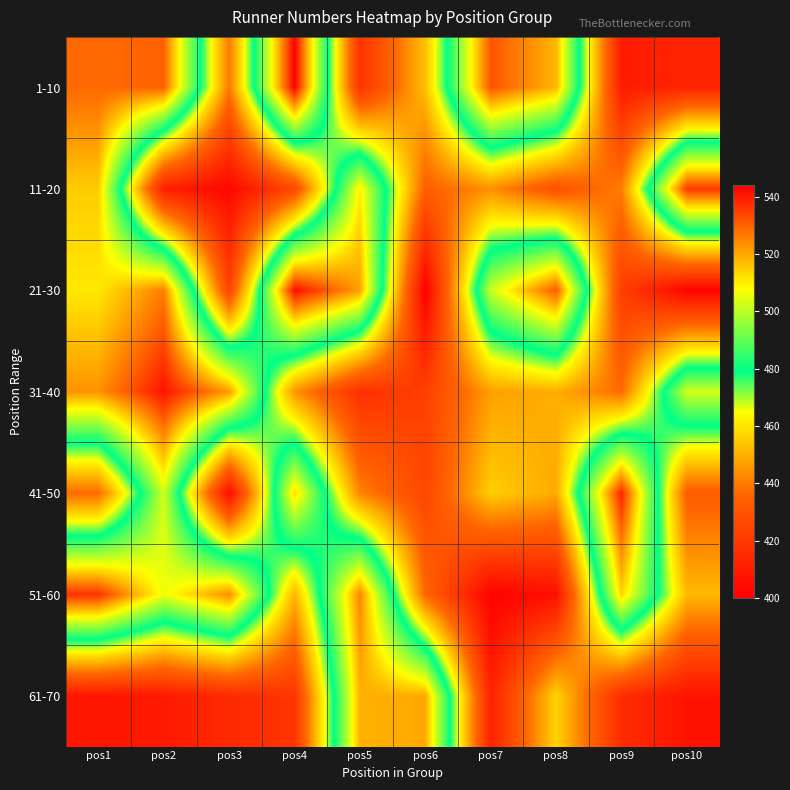

Count the number of categories in the chart.

10